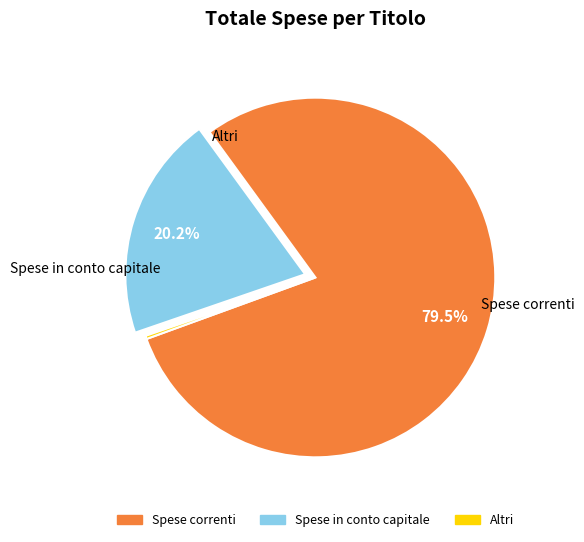

Is there a majority slice in this chart?

Yes